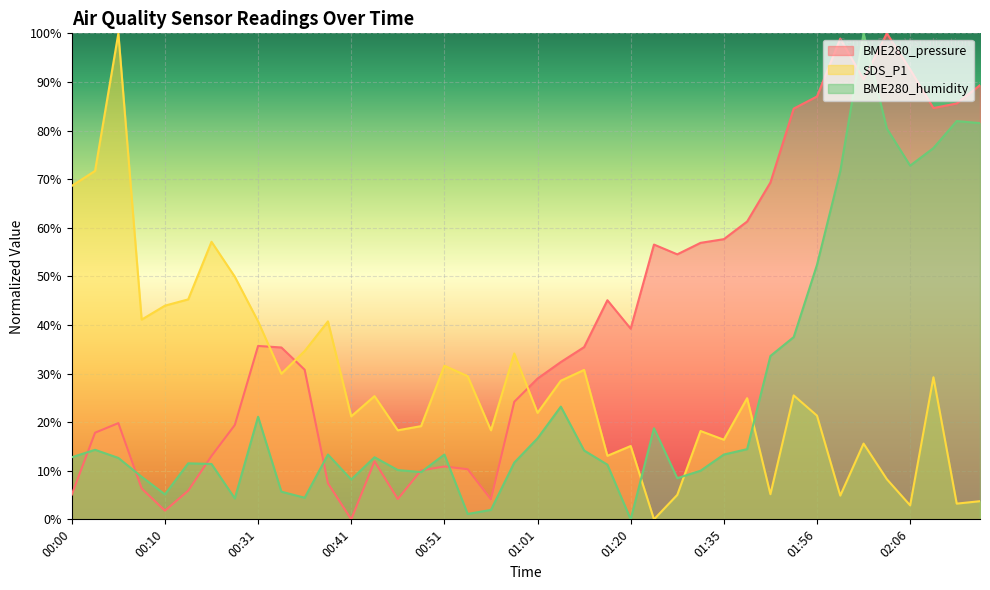

Is the value of SDS_P1 at 00:17 greater than the value of BME280_humidity at 00:10?

Yes